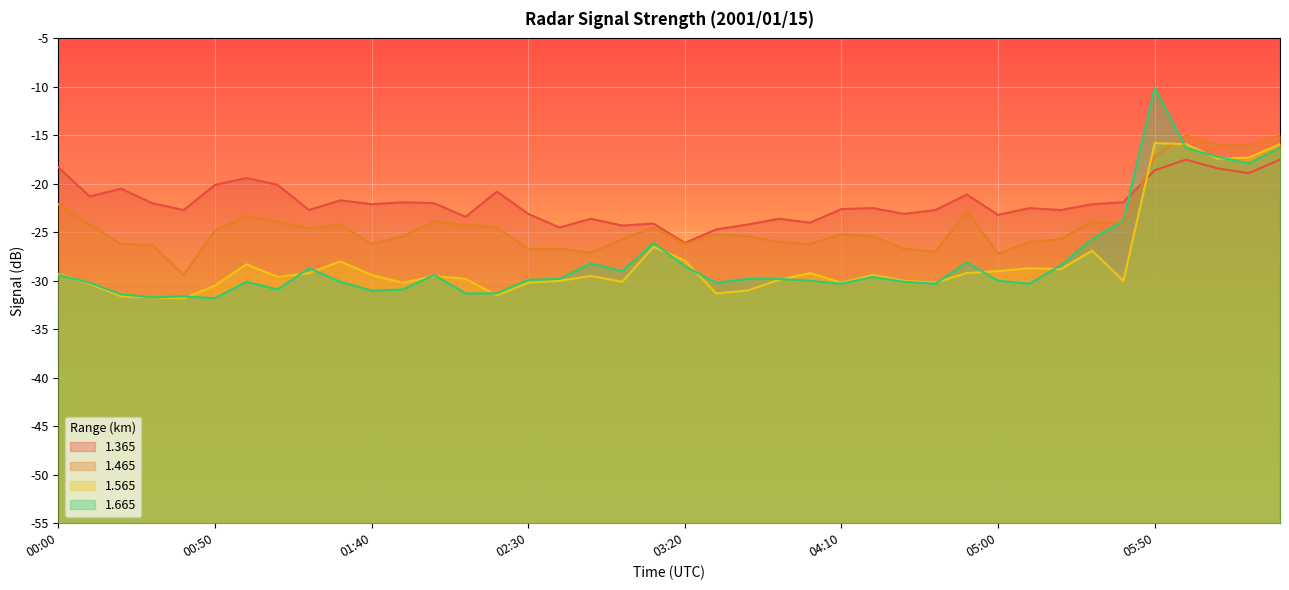

Where is the first local maximum for 1.465?

01:00